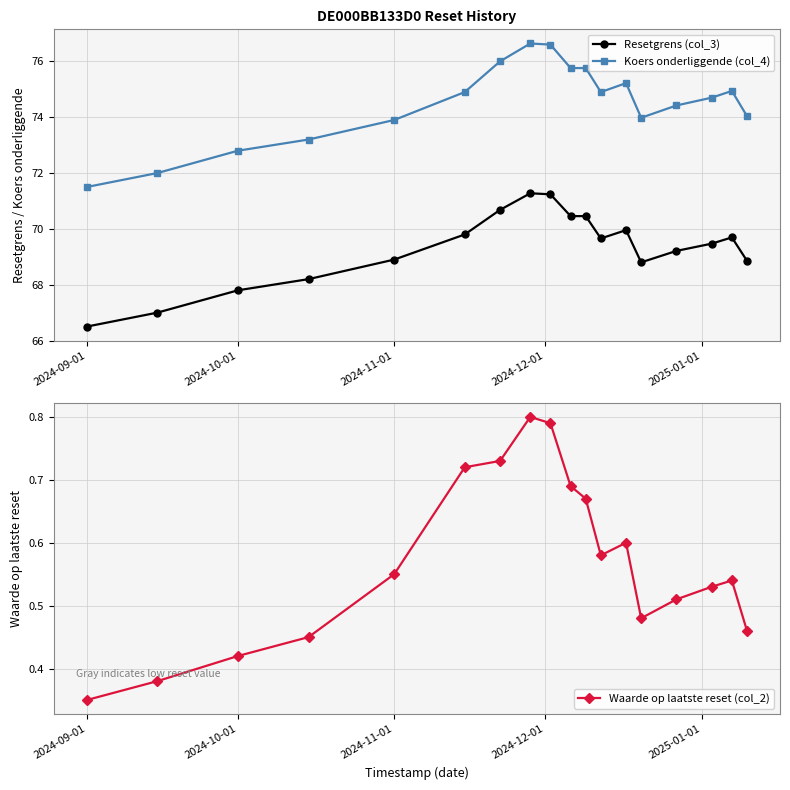

What is the value of the Resetgrens (col_3) point at the 14th from the left?

68.8